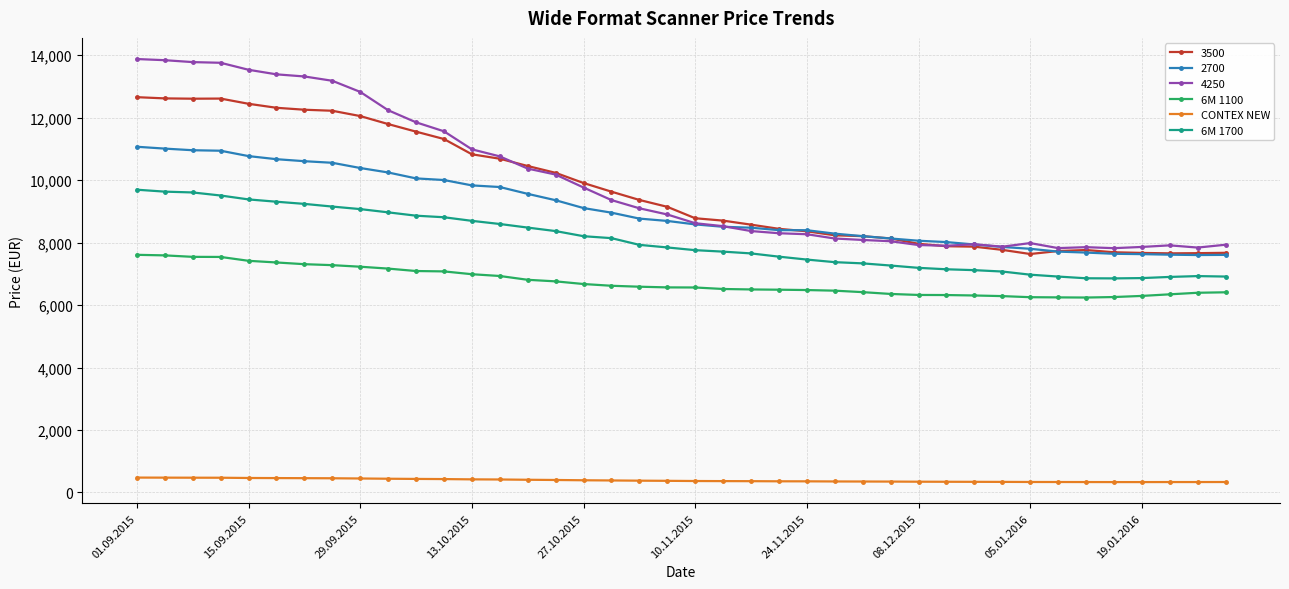

True or false: 6M 1700 and CONTEX NEW intersect in this chart.

False